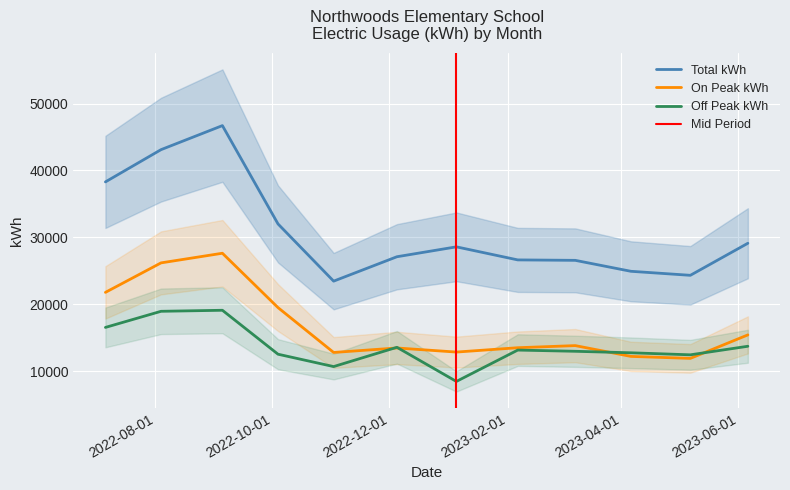

Which label corresponds to the largest value in the chart?

2022-09-05